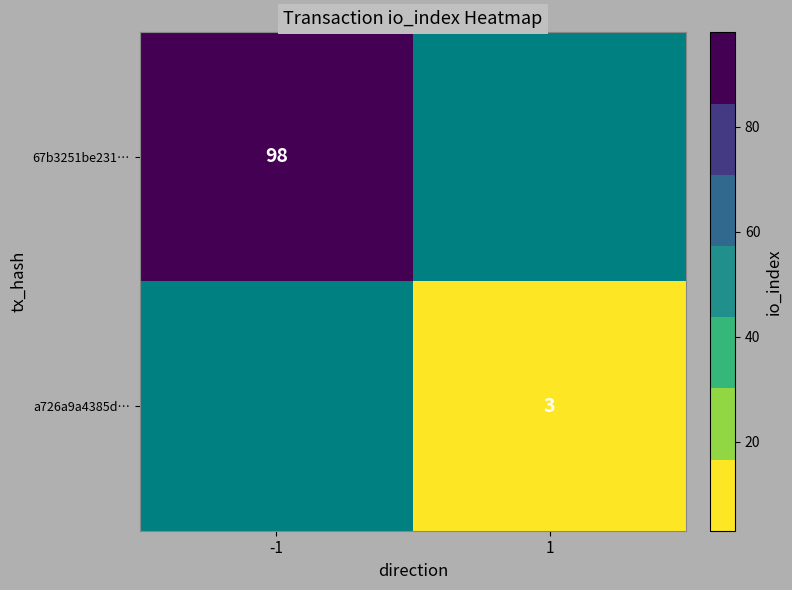

The 67b3251be231… series shows 25 at -1. True or false?

False